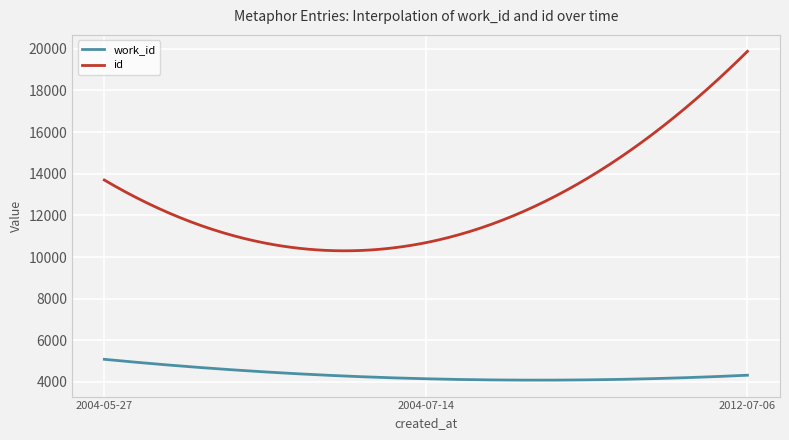

List the series in order of their overall mean, lowest first.

work_id, id